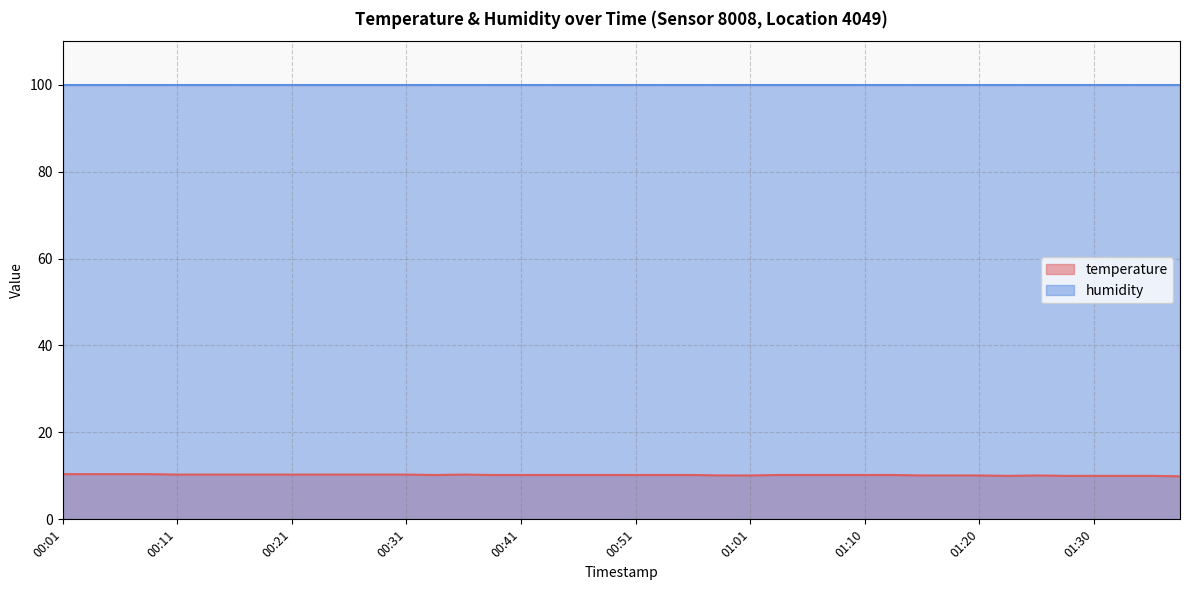

True or false: the data shows 17.7 at 01:32.

False